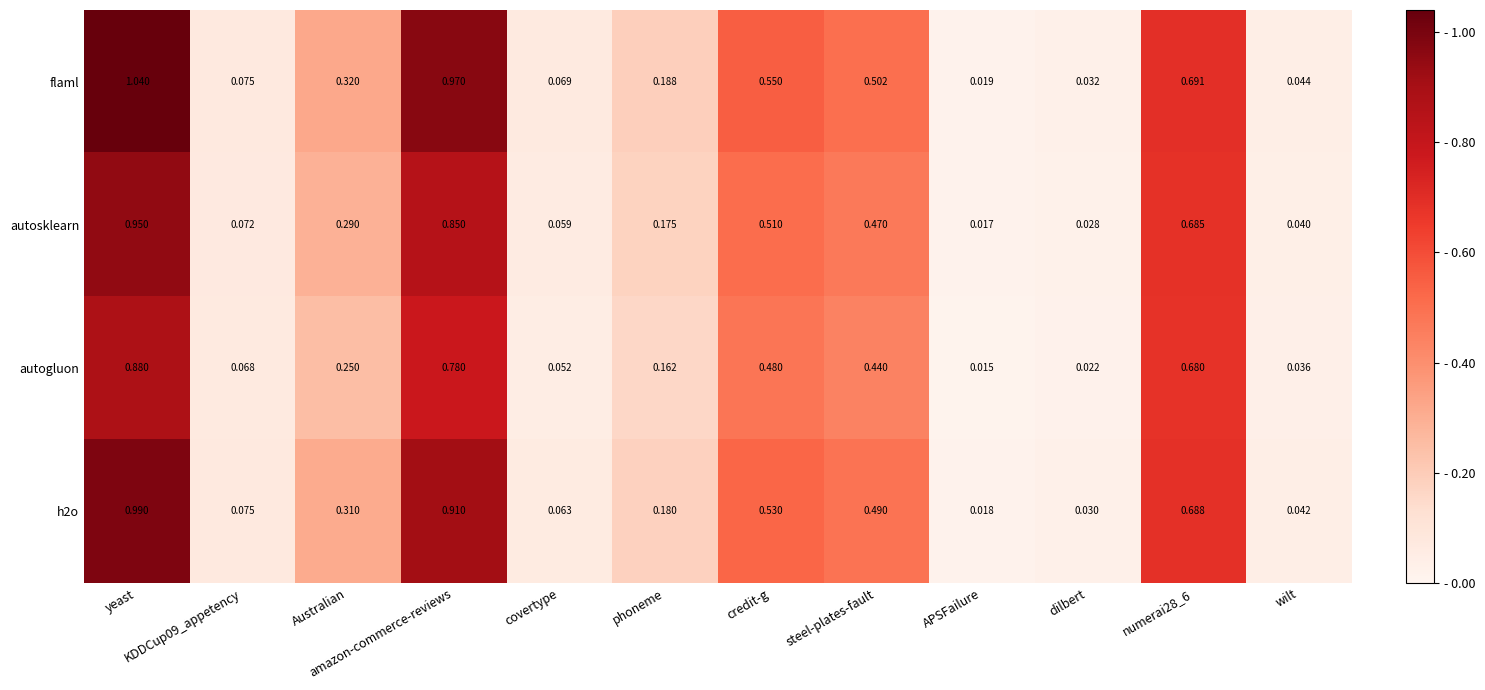

Is the value of autosklearn at covertype greater than the value of flaml at amazon-commerce-reviews?

No